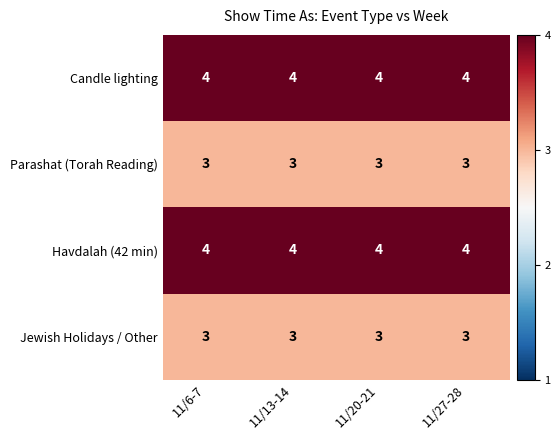

The value of Parashat (Torah Reading) at 11/20-21 is 1. True or false?

False